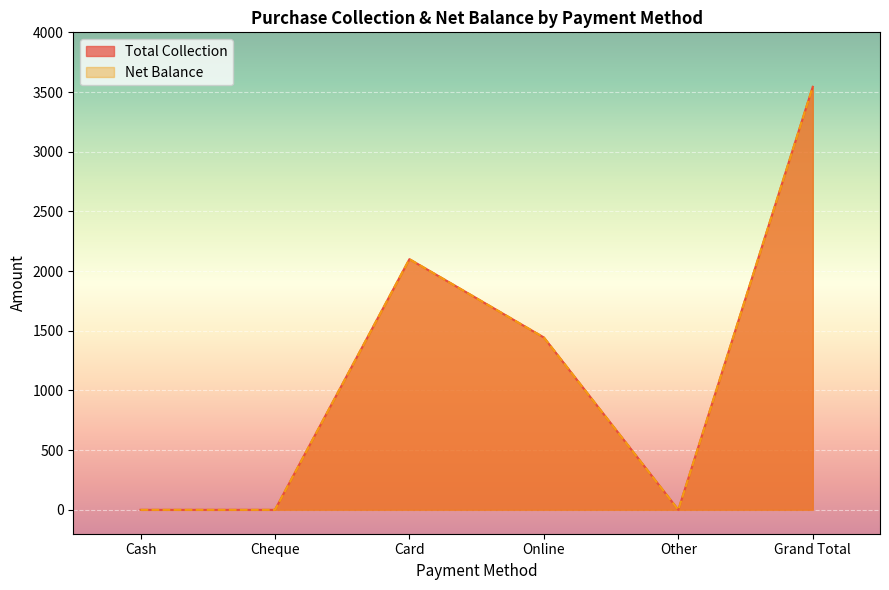

How many positive values does the Net Balance series have?

3